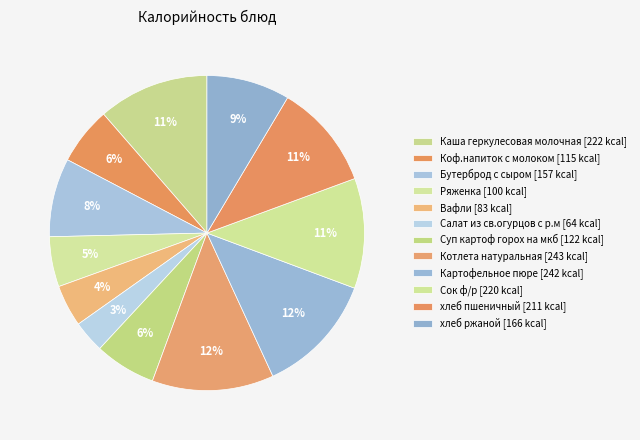

Is it true that Бутерброд с сыром is 1% of the pie?

False